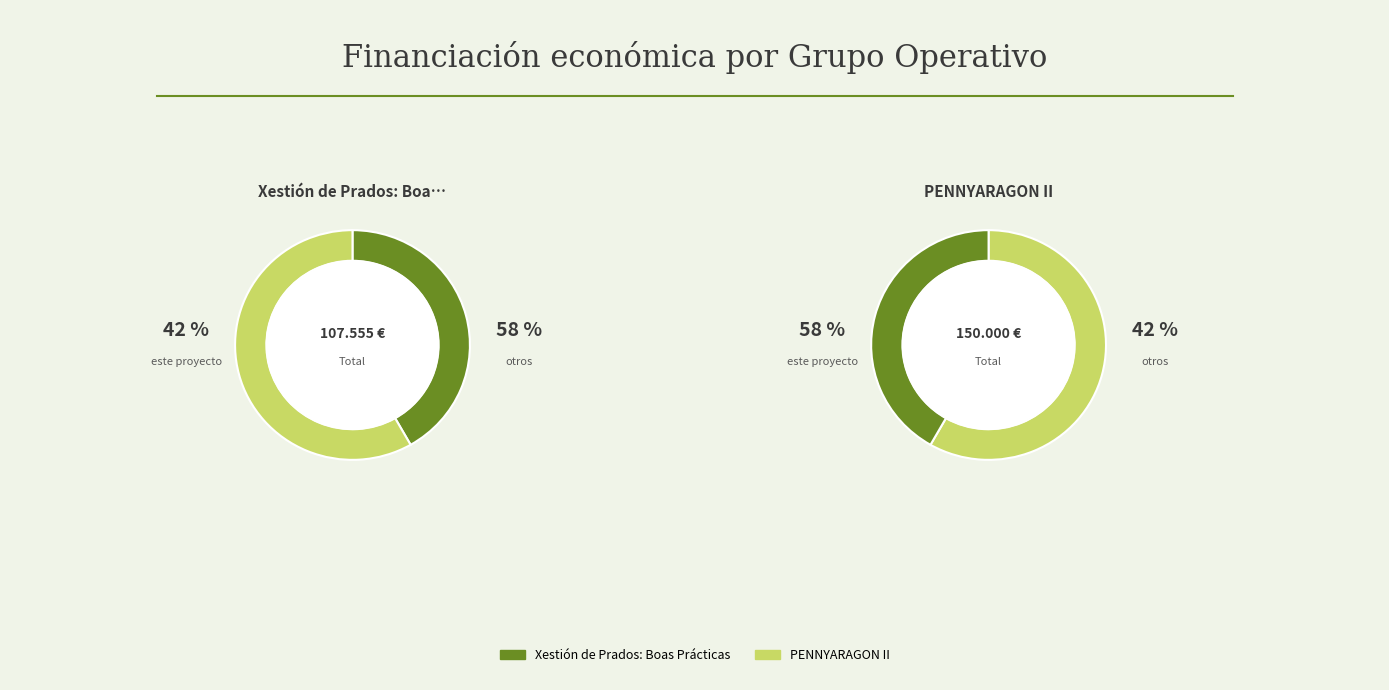

Does PENNYARAGON II account for over 50% of the chart?

Yes